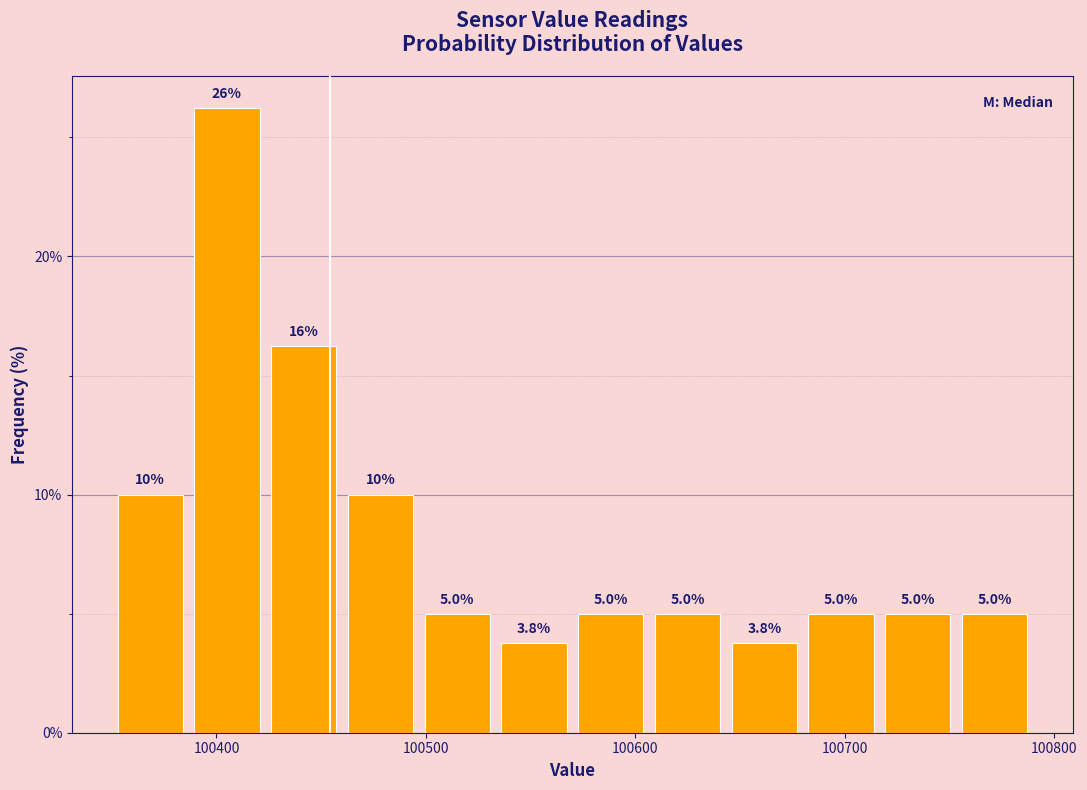

Around what value on the x-axis is the tallest bar? Give the approximate position of its centre, as read against the axis.

100410